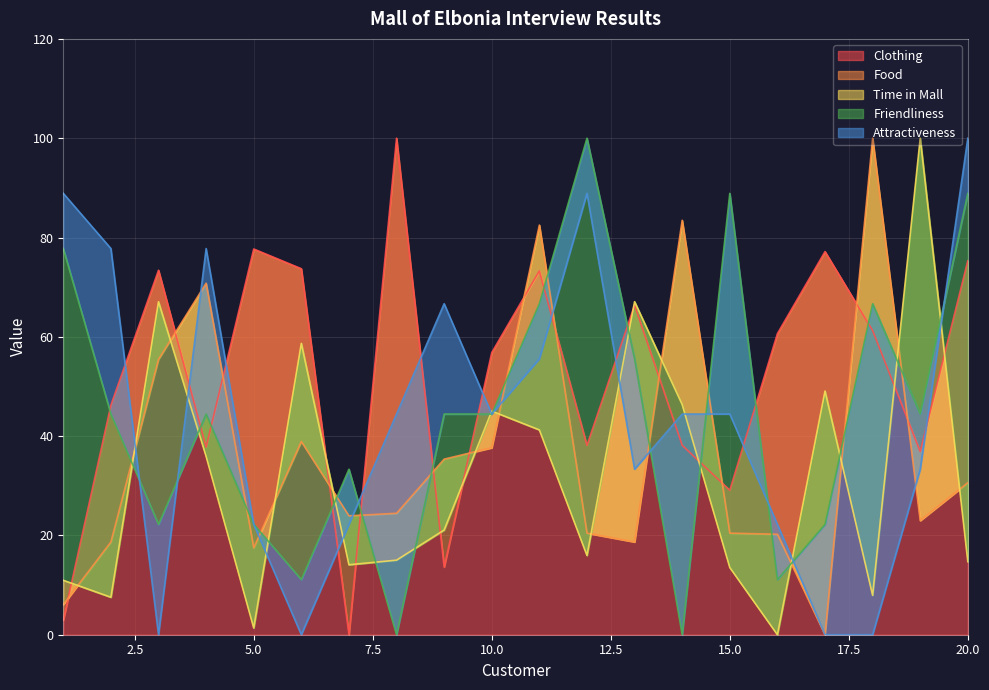

Reading left to right, transcribe all the data shown in this chart.

Clothing: 2.9	46.2	73.4	37.8	77.7	73.7	0.0	100.0	13.6	56.8	73.3	38.1	66.4	38.2	29.1	60.6	77.2	61.3	36.9	75.3
Food: 6.1	18.7	55.4	70.8	17.5	38.9	23.9	24.5	35.4	37.7	82.5	20.5	18.7	83.5	20.5	20.2	0.0	100.0	23.0	30.6
Time in Mall: 11.0	7.6	67.1	35.9	1.4	58.7	14.1	15.0	21.1	45.0	41.3	16.0	67.1	46.4	13.5	0.0	49.1	7.9	100.0	14.7
Friendliness: 77.8	44.4	22.2	44.4	22.2	11.1	33.3	0.0	44.4	44.4	66.7	100.0	55.6	0.0	88.9	11.1	22.2	66.7	44.4	88.9
Attractiveness: 88.9	77.8	0.0	77.8	22.2	0.0	22.2	44.4	66.7	44.4	55.6	88.9	33.3	44.4	44.4	22.2	0.0	0.0	33.3	100.0